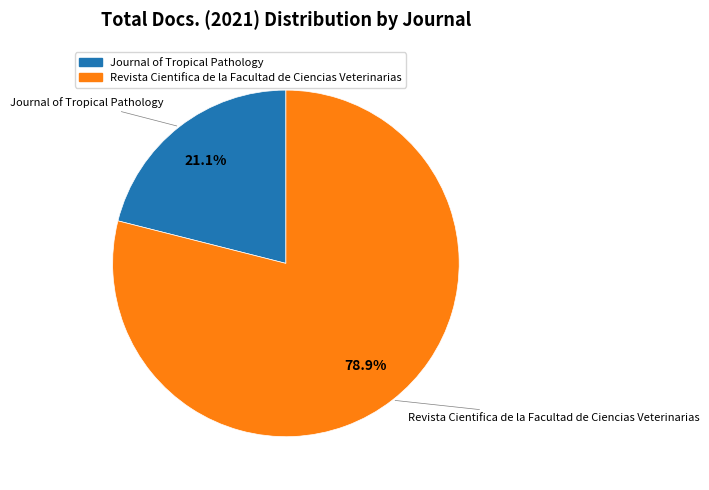

Do Revista Cientifica de la Facultad de Ciencias Veterinarias and Journal of Tropical Pathology together represent more than half of the pie?

Yes